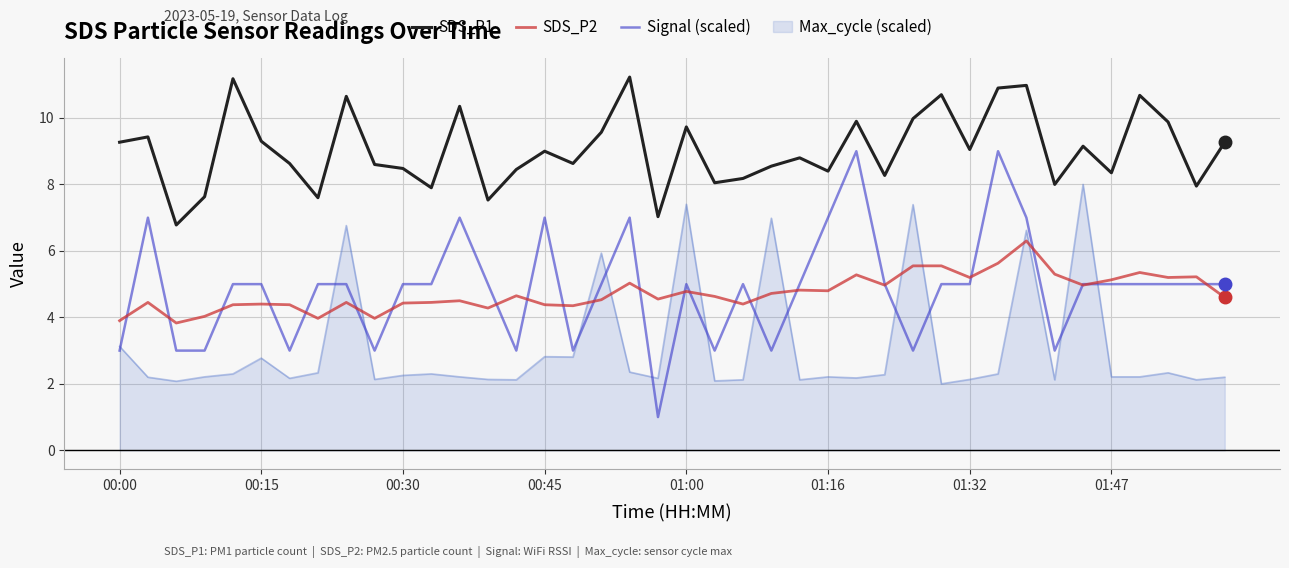

What is the highest value of the Signal (scaled) series?

9.0